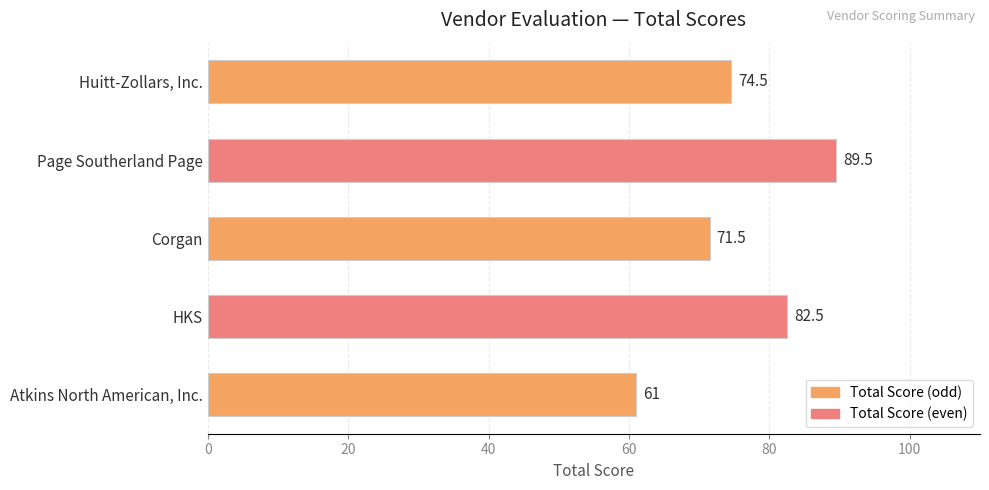

What is the difference between the second highest and minimum values?

21.5